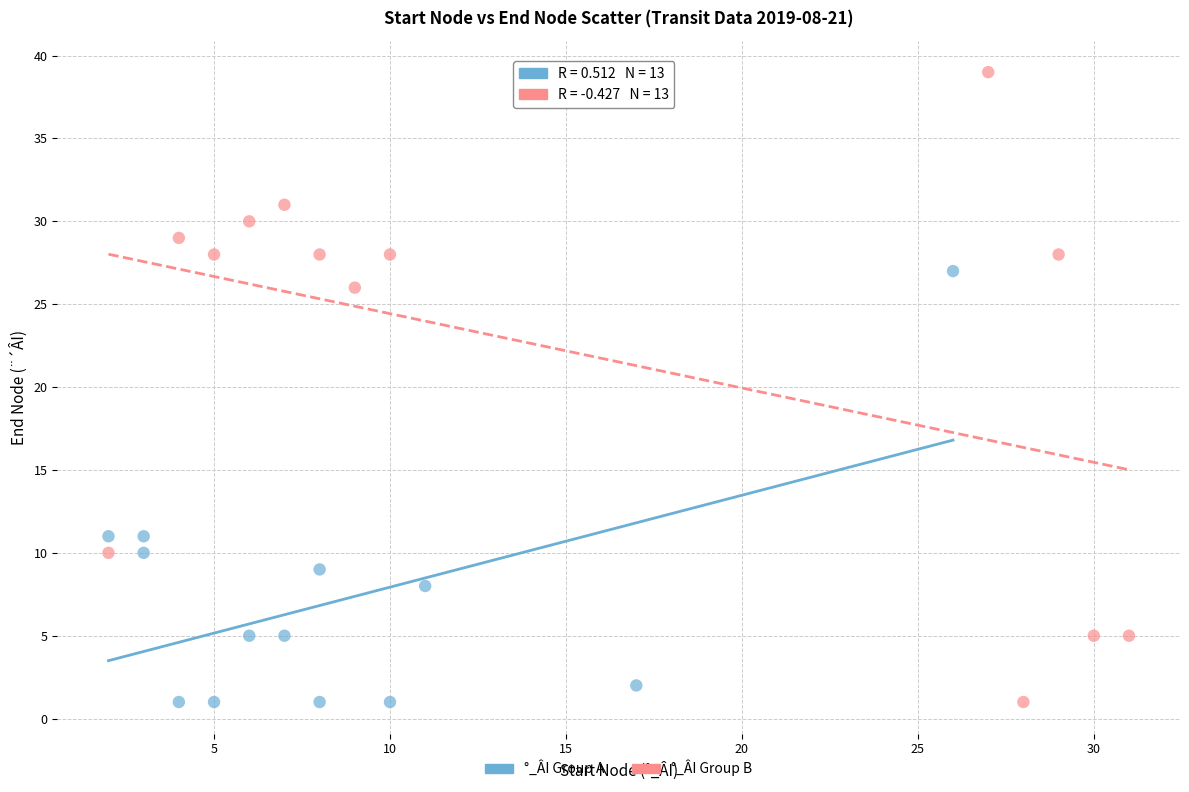

Which series reaches the maximum Y coordinate?

°_ÂI Group B